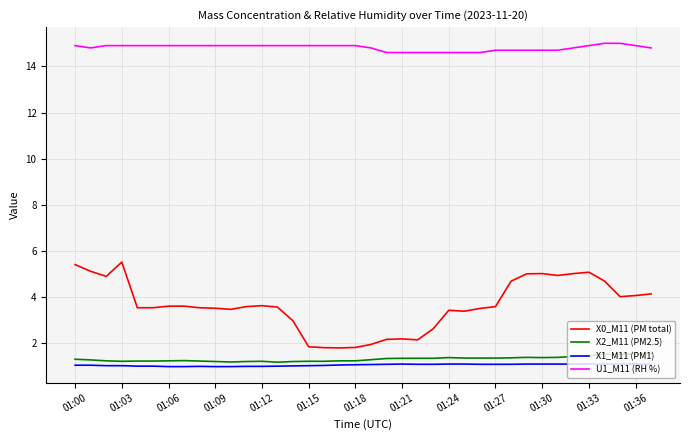

True or false: U1_M11 (RH %) and X2_M11 (PM2.5) cross at least once.

False